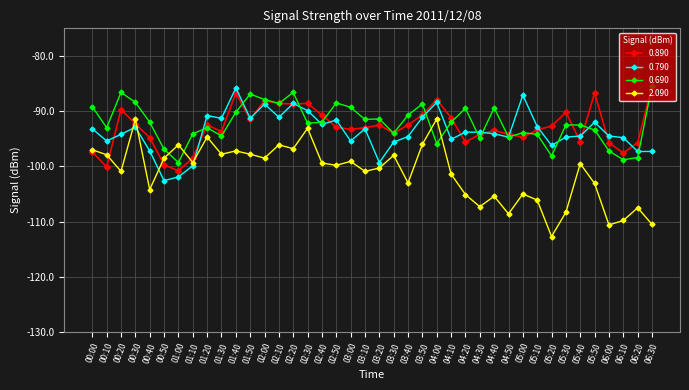

Where is the first local minimum for 2.090?

00:20